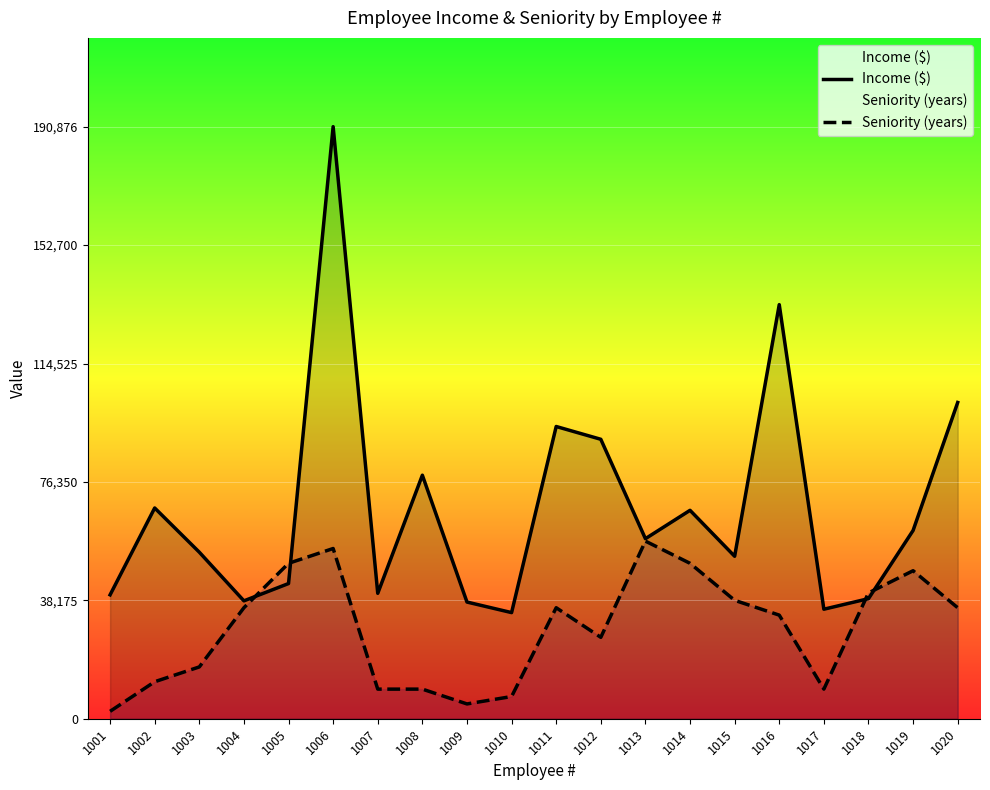

What is the value of the Income ($) point at the 5th from the left?

43586.0